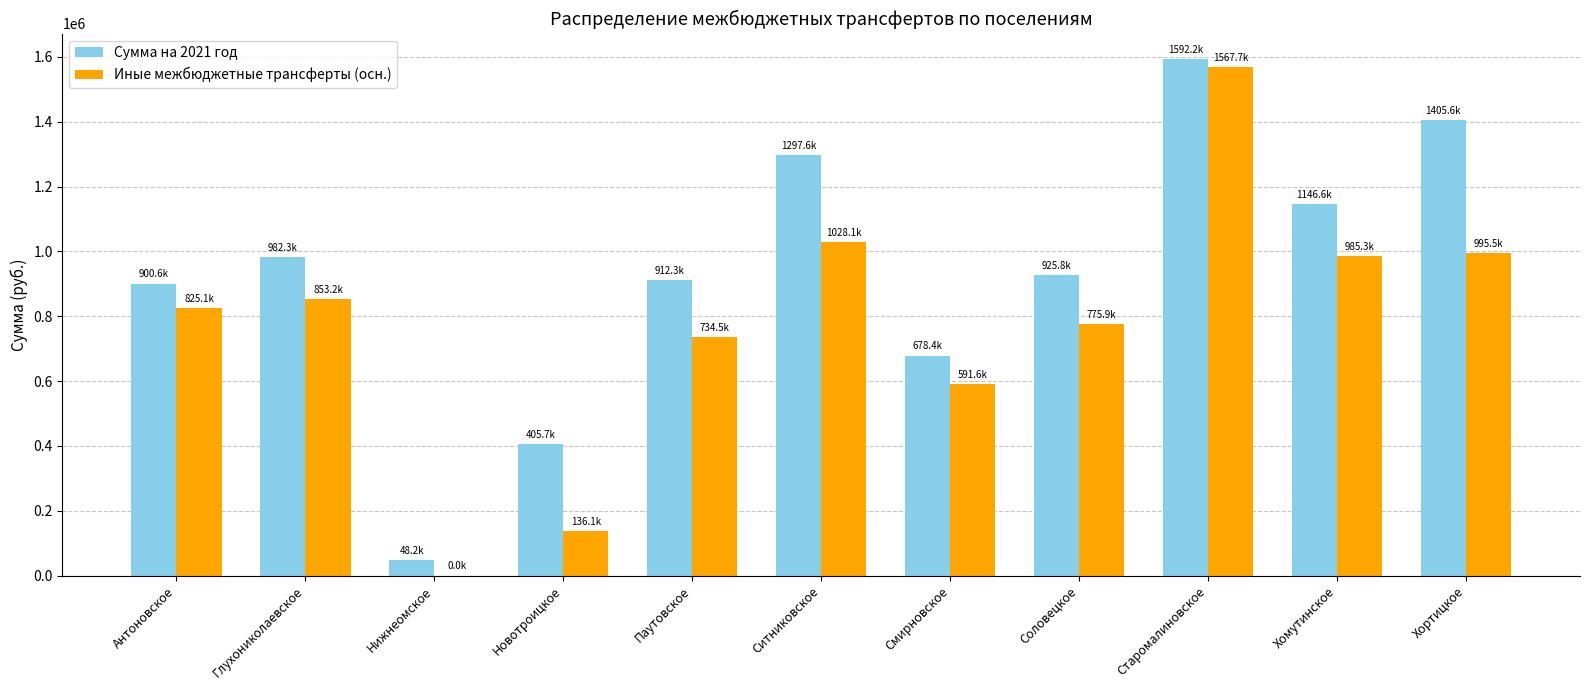

What is the maximum value shown in the chart?

1592155.9